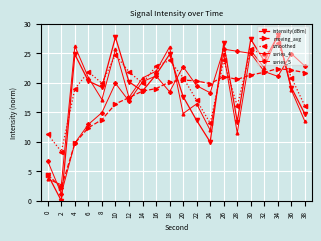

The smoothed series shows 16.0 at 38. True or false?

True